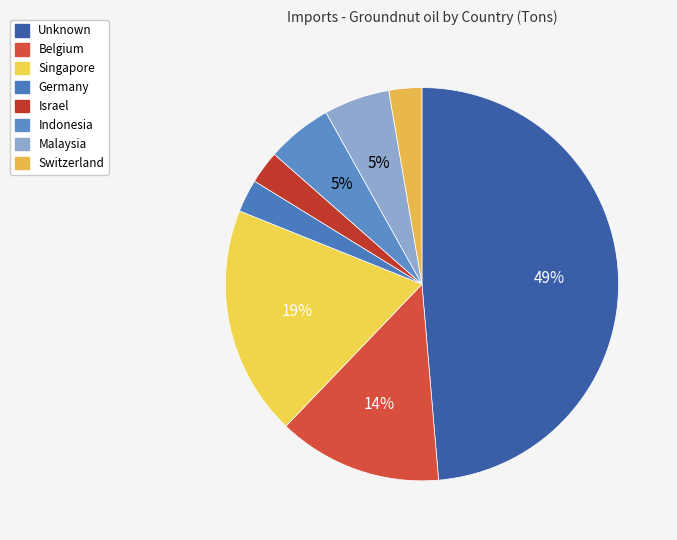

Count the number of slices in the pie.

8